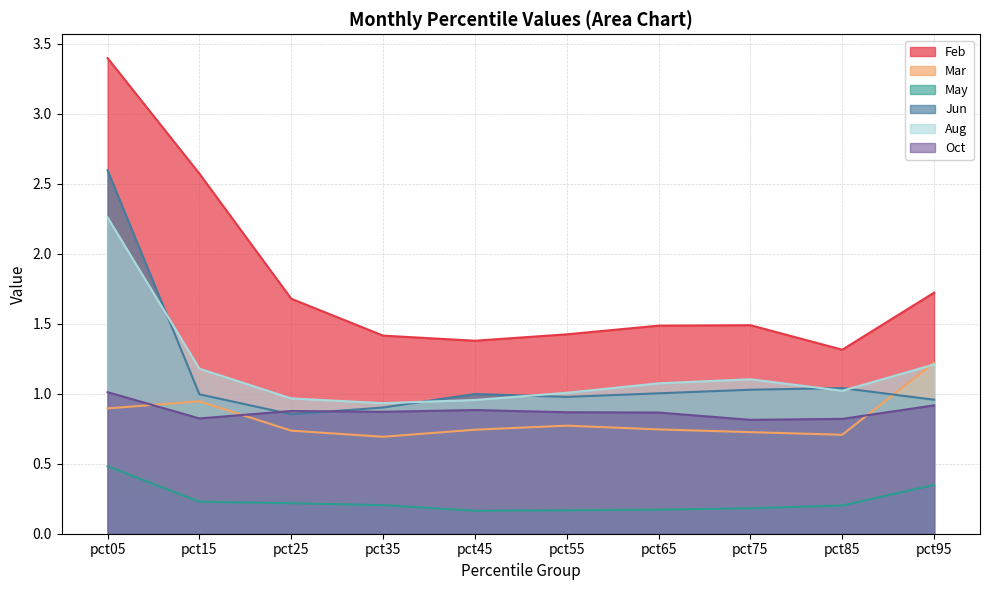

Reading left to right, transcribe all the data shown in this chart.

Feb: pct05=3.4	pct15=2.6	pct25=1.7	pct35=1.4	pct45=1.4	pct55=1.4	pct65=1.5	pct75=1.5	pct85=1.3	pct95=1.7
Mar: pct05=0.9	pct15=0.9	pct25=0.7	pct35=0.7	pct45=0.7	pct55=0.8	pct65=0.7	pct75=0.7	pct85=0.7	pct95=1.2
May: pct05=0.5	pct15=0.2	pct25=0.2	pct35=0.2	pct45=0.2	pct55=0.2	pct65=0.2	pct75=0.2	pct85=0.2	pct95=0.3
Jun: pct05=2.6	pct15=1.0	pct25=0.9	pct35=0.9	pct45=1.0	pct55=1.0	pct65=1.0	pct75=1.0	pct85=1.0	pct95=1.0
Aug: pct05=2.3	pct15=1.2	pct25=1.0	pct35=0.9	pct45=1.0	pct55=1.0	pct65=1.1	pct75=1.1	pct85=1.0	pct95=1.2
Oct: pct05=1.0	pct15=0.8	pct25=0.9	pct35=0.9	pct45=0.9	pct55=0.9	pct65=0.9	pct75=0.8	pct85=0.8	pct95=0.9